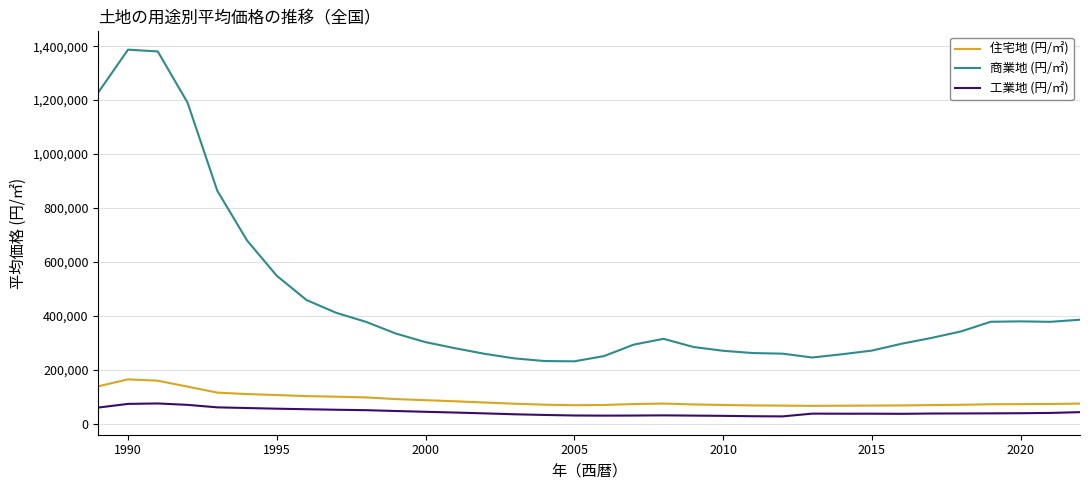

How many lines are shown in the chart?

3